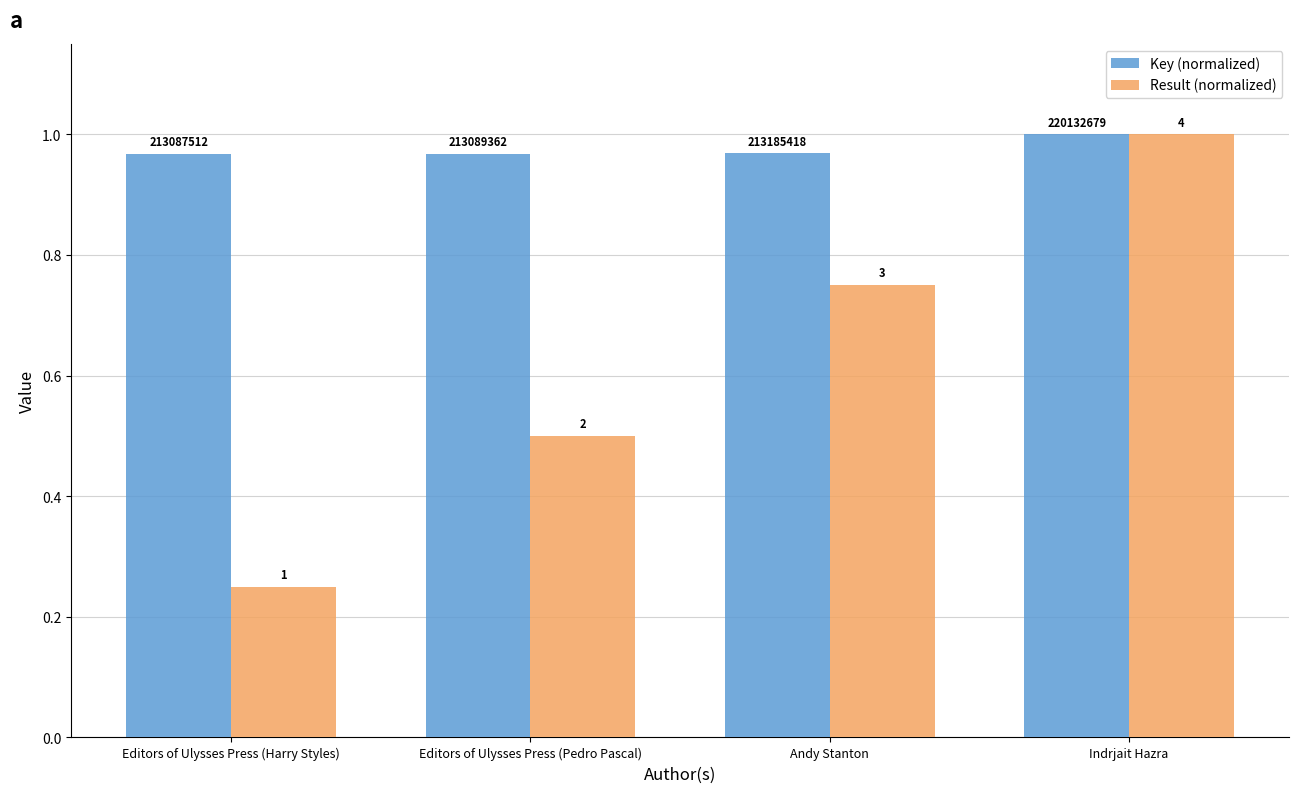

What are all the series names shown in the legend?

Key (normalized), Result (normalized)